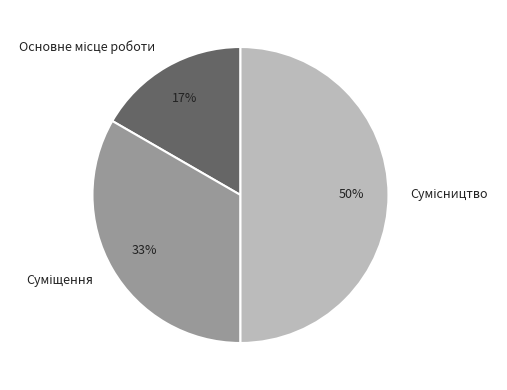

To the nearest percent, what is the difference between the largest and smallest slice percentages?

33%